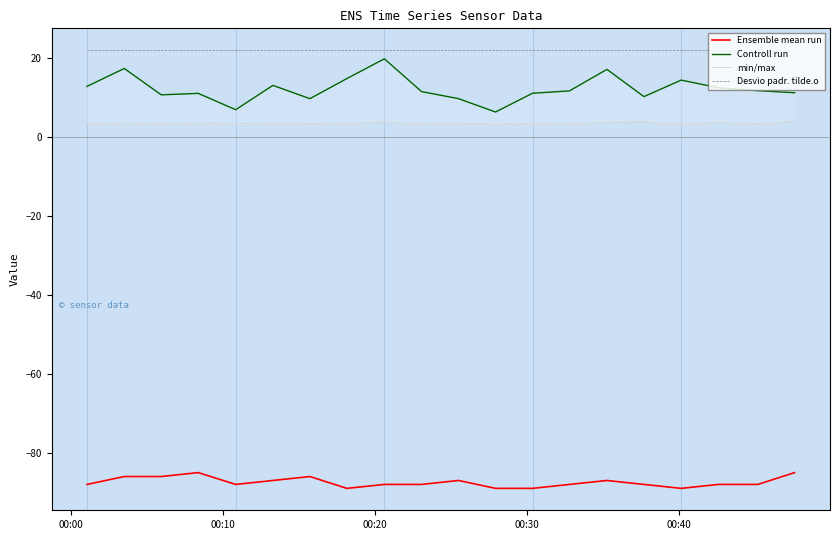

True or false: Ensemble mean run and Desvio padr. tilde.o cross at least once.

False